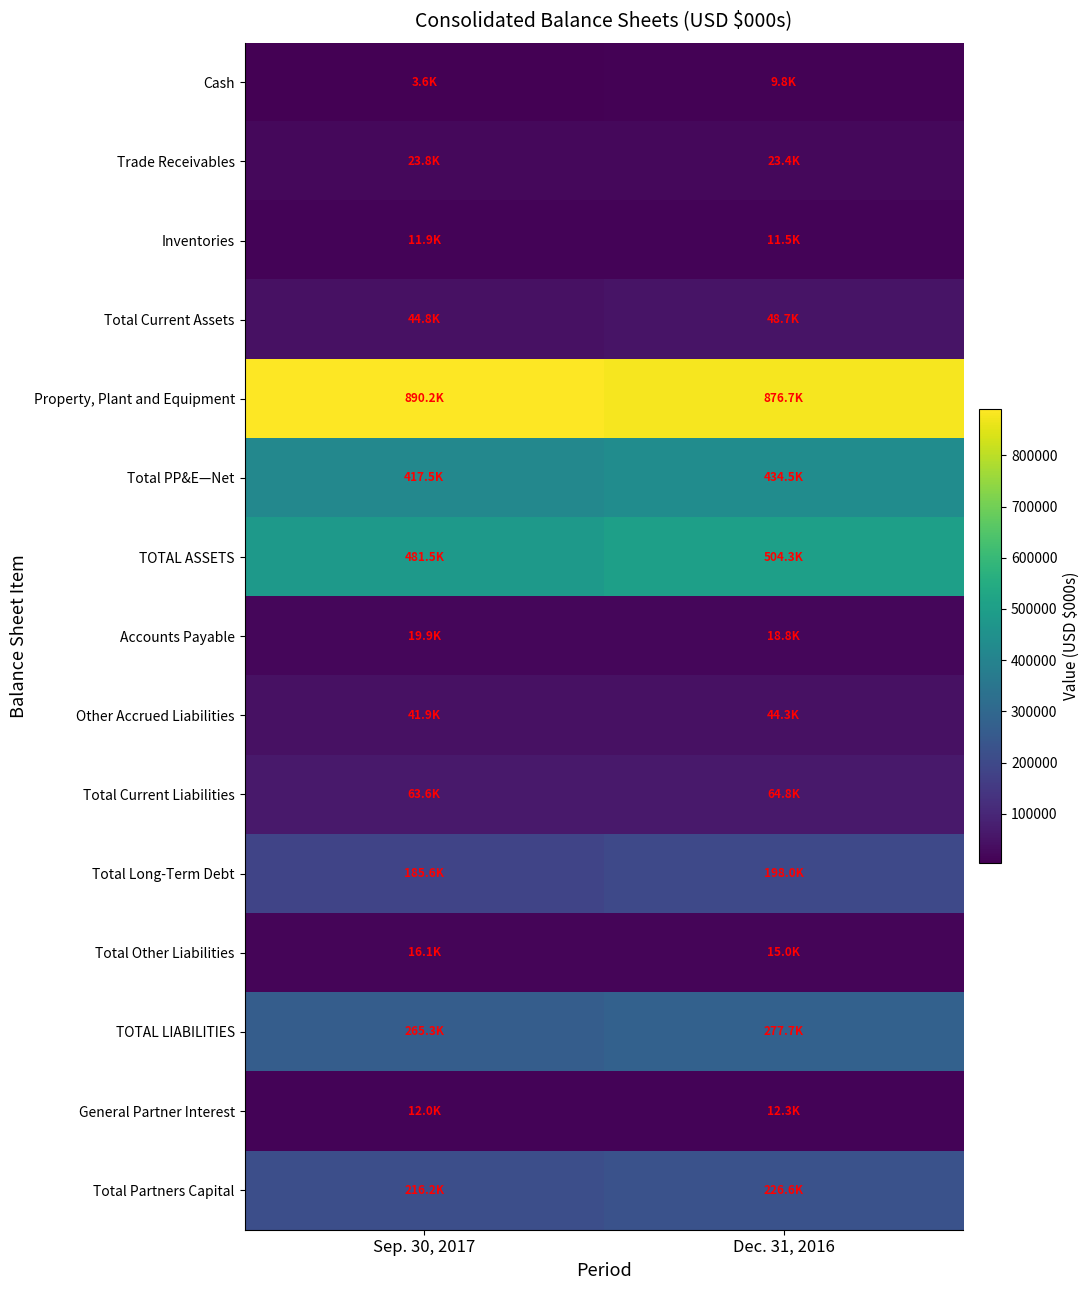

Reading left to right, what are all the values shown in this chart?

Cash: Sep. 30, 2017=3574	Dec. 31, 2016=9785
Trade Receivables: Sep. 30, 2017=23808	Dec. 31, 2016=23418
Inventories: Sep. 30, 2017=11948	Dec. 31, 2016=11491
Total Current Assets: Sep. 30, 2017=44849	Dec. 31, 2016=48721
Property, Plant and Equipment: Sep. 30, 2017=890170	Dec. 31, 2016=876690
Total PP&E—Net: Sep. 30, 2017=417453	Dec. 31, 2016=434512
TOTAL ASSETS: Sep. 30, 2017=481549	Dec. 31, 2016=504296
Accounts Payable: Sep. 30, 2017=19872	Dec. 31, 2016=18797
Other Accrued Liabilities: Sep. 30, 2017=41851	Dec. 31, 2016=44318
Total Current Liabilities: Sep. 30, 2017=63629	Dec. 31, 2016=64781
Total Long-Term Debt: Sep. 30, 2017=185606	Dec. 31, 2016=197989
Total Other Liabilities: Sep. 30, 2017=16076	Dec. 31, 2016=14956
TOTAL LIABILITIES: Sep. 30, 2017=265311	Dec. 31, 2016=277726
General Partner Interest: Sep. 30, 2017=12015	Dec. 31, 2016=12274
Total Partners Capital: Sep. 30, 2017=216238	Dec. 31, 2016=226570